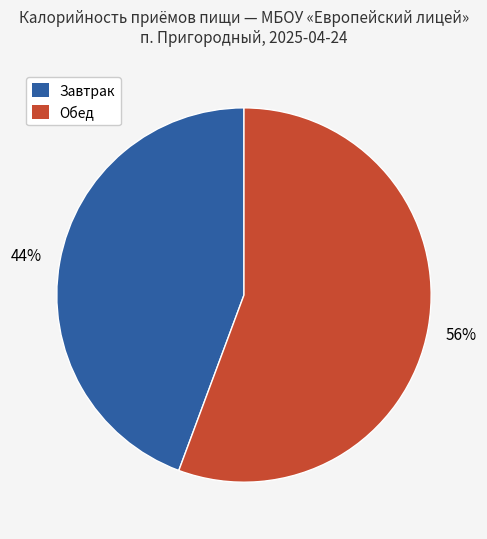

Is there any slice that represents more than half of the pie?

Yes